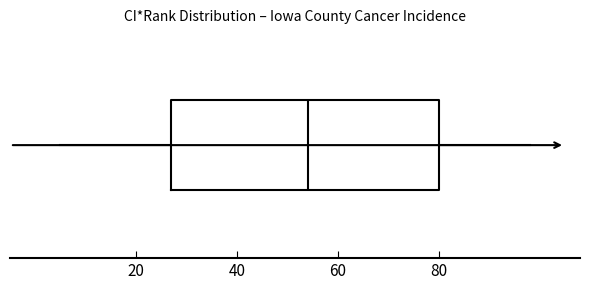

Read this box plot against the x-axis: the position of the median line, the range covered by the box, and the ends of both whiskers. The values are not printed on the chart, so give them approximately, as read against the axis.

median 54, box 28 to 80, whiskers 6 to 98